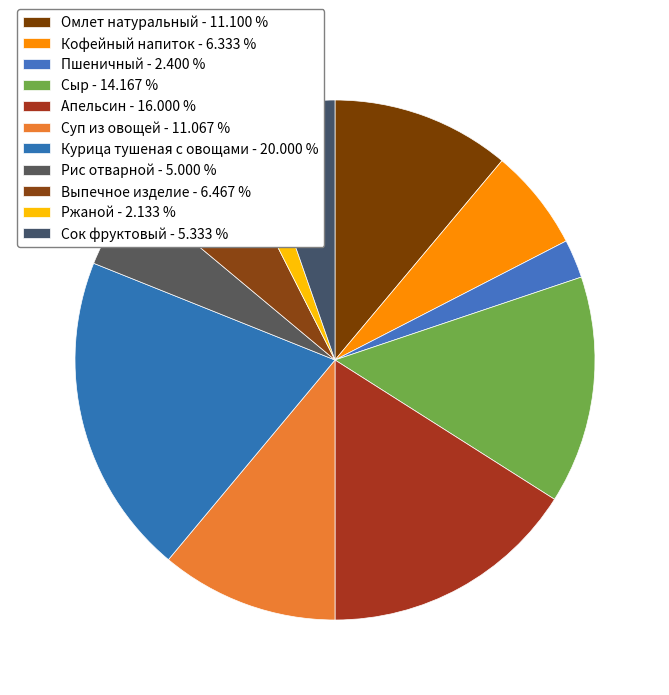

What is the change in value from Сыр to Выпечное изделие?

-11.6